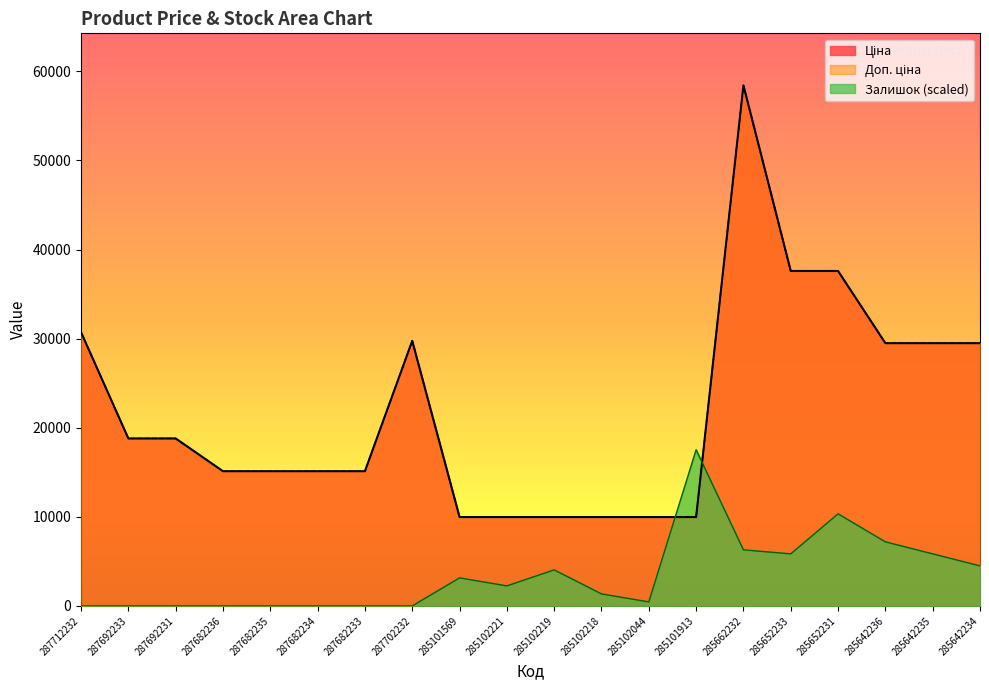

Reading left to right, what are all the values shown in this chart?

Ціна: 30717.1	18796.8	18796.8	15120.0	15120.0	15120.0	15120.0	29747.2	9975.0	9975.0	9975.0	9975.0	9975.0	9975.0	58426.5	37593.6	37593.6	29491.5	29491.5	29491.5
Доп. ціна: 30717.1	18796.8	18796.8	15120.0	15120.0	15120.0	15120.0	29747.2	9975.0	9975.0	9975.0	9975.0	9975.0	9975.0	58426.5	37593.6	37593.6	29491.5	29491.5	29491.5
Залишок: 0.0	0.0	0.0	0.0	0.0	0.0	0.0	0.0	3146.0	2247.2	4044.9	1348.3	449.4	17528.0	6292.1	5842.7	10337.0	7191.0	5842.7	4494.3